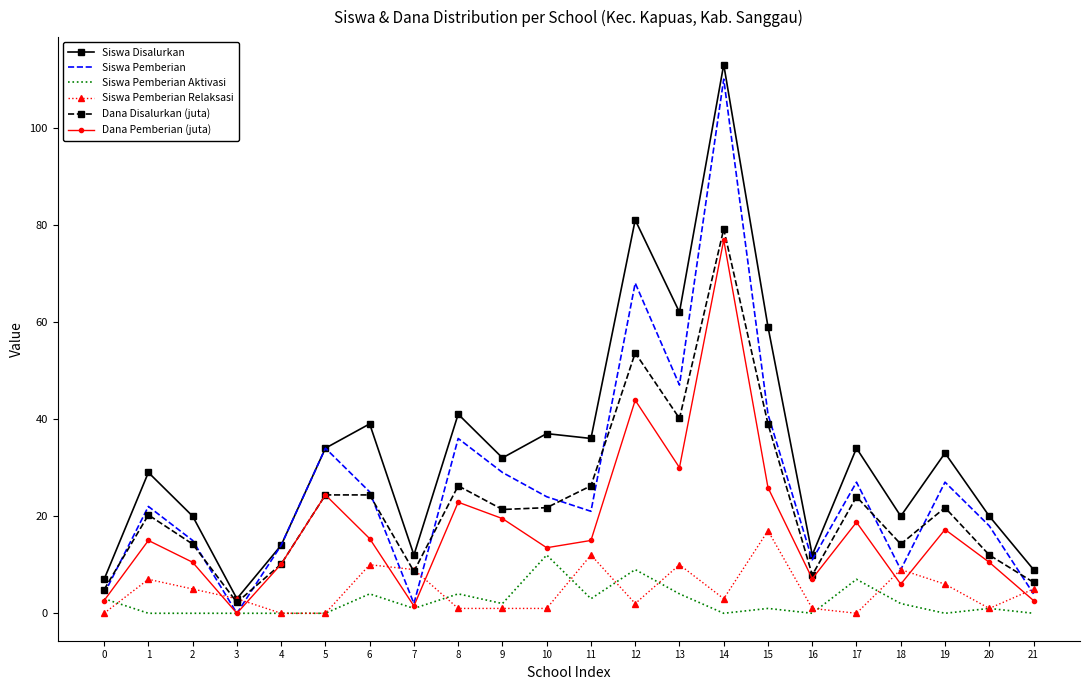

Between 9 and 21, which series saw the biggest shift?

Siswa Pemberian